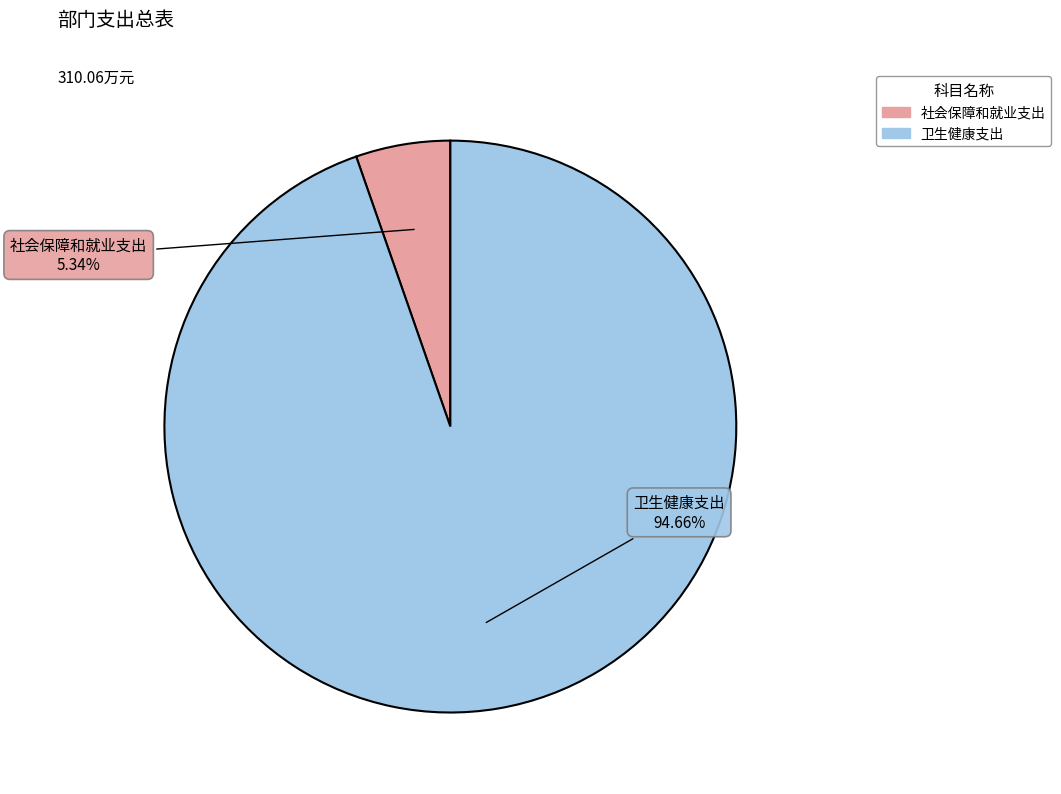

Rank the categories by value from highest to lowest.

卫生健康支出, 社会保障和就业支出